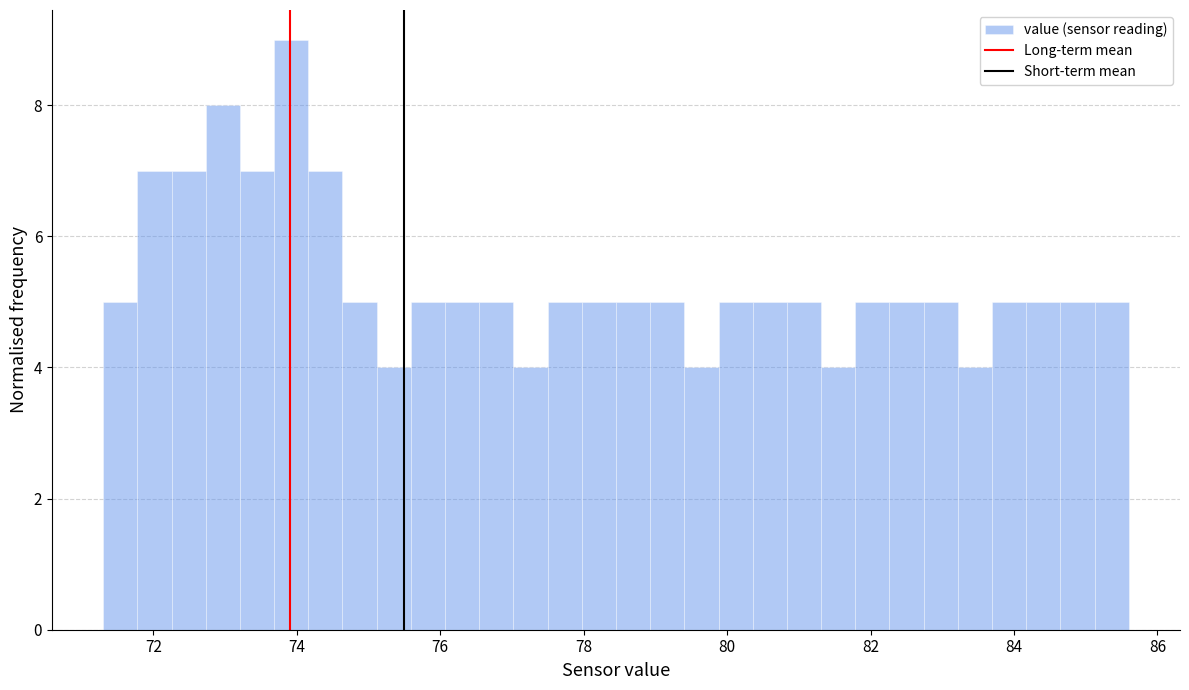

Around what value on the x-axis is the tallest bar? Give the approximate position of its centre, as read against the axis.

74.0